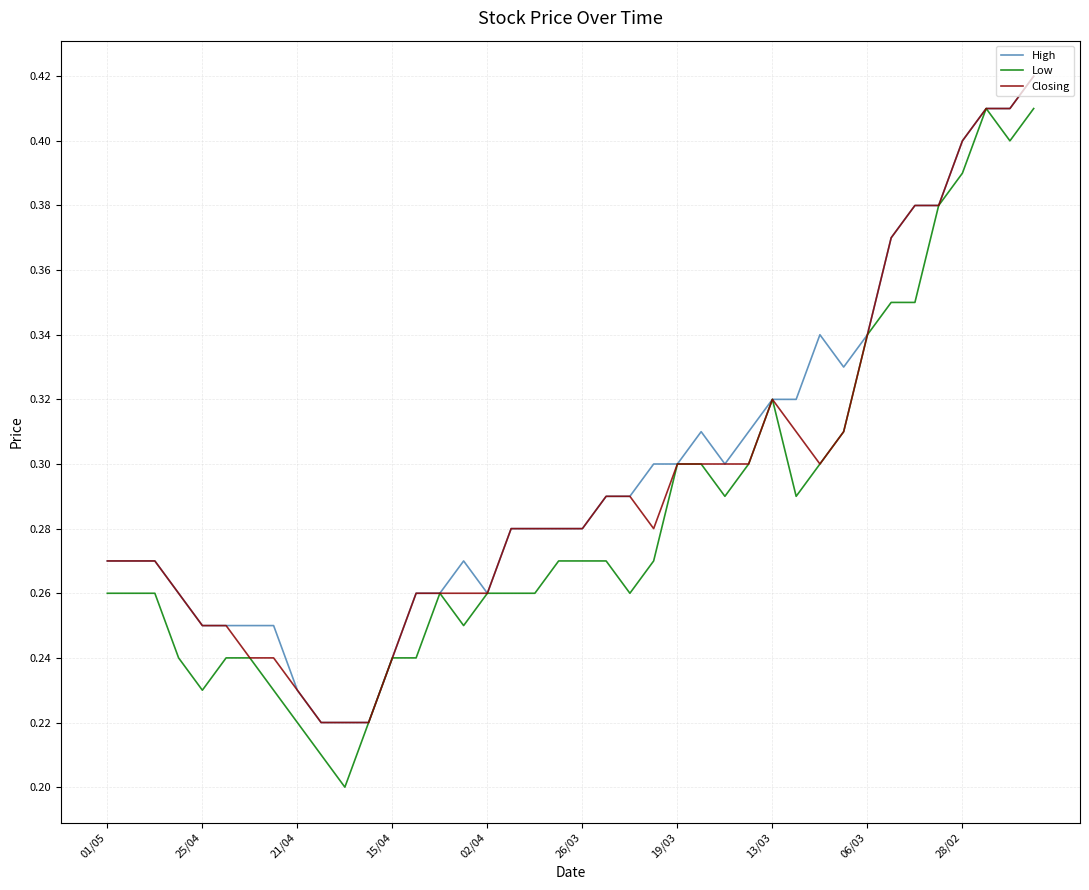

Which series has the largest range (max minus min)?

Low